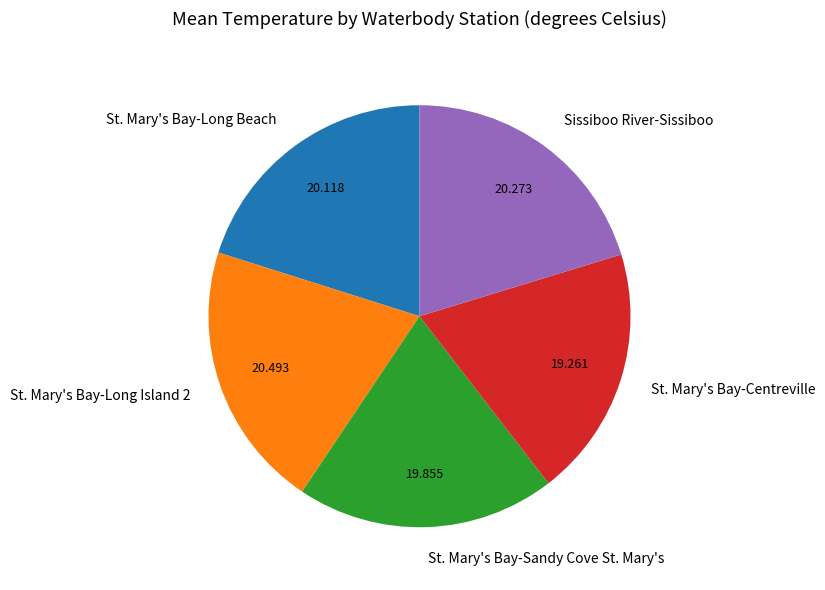

Does St. Mary's Bay-Long Island 2 account for over 50% of the chart?

No